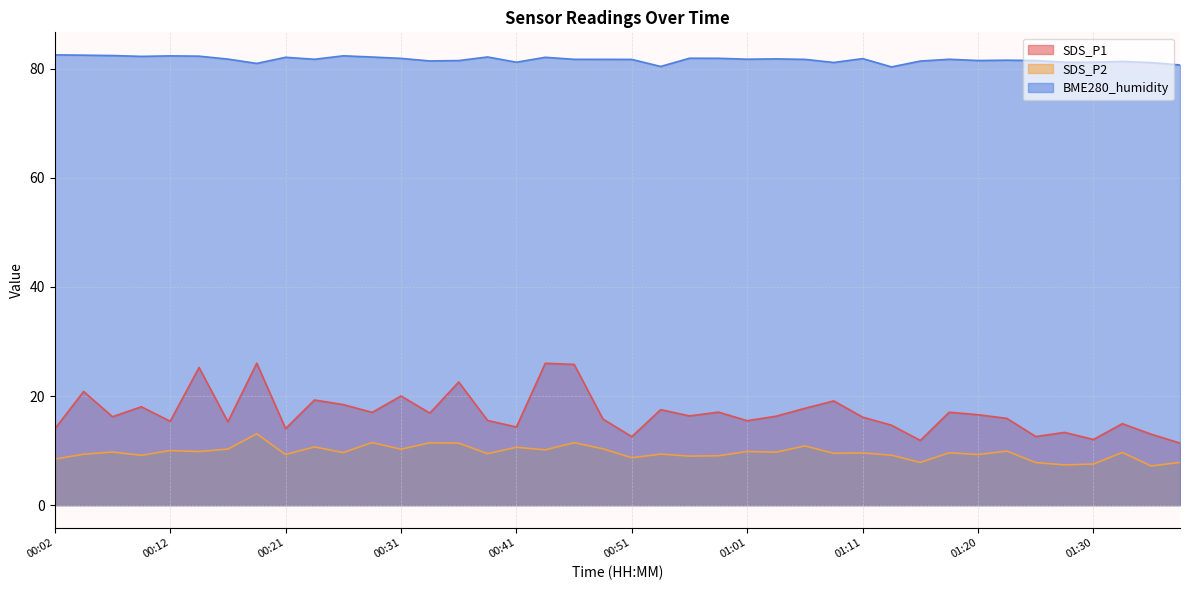

Which series has the largest total across all categories?

BME280_humidity